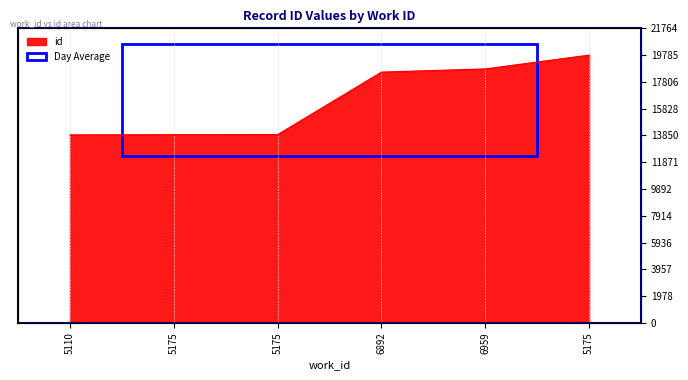

True or false: the data shows 13906 at 5175.

True